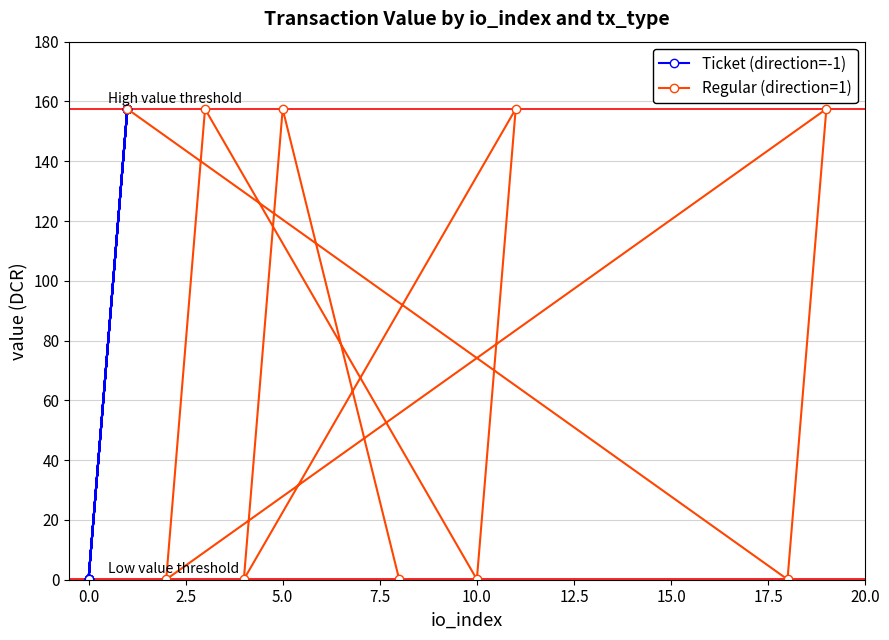

What is the highest value of the Regular (direction=1) series?

157.5